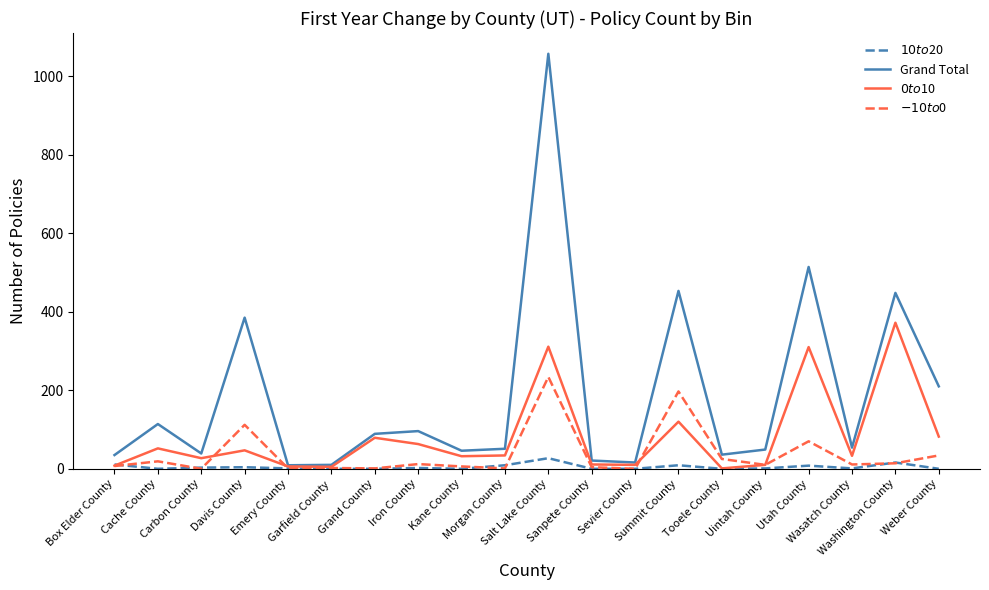

True or false: $0 to $10 and $-10 to $0 cross at least once.

True